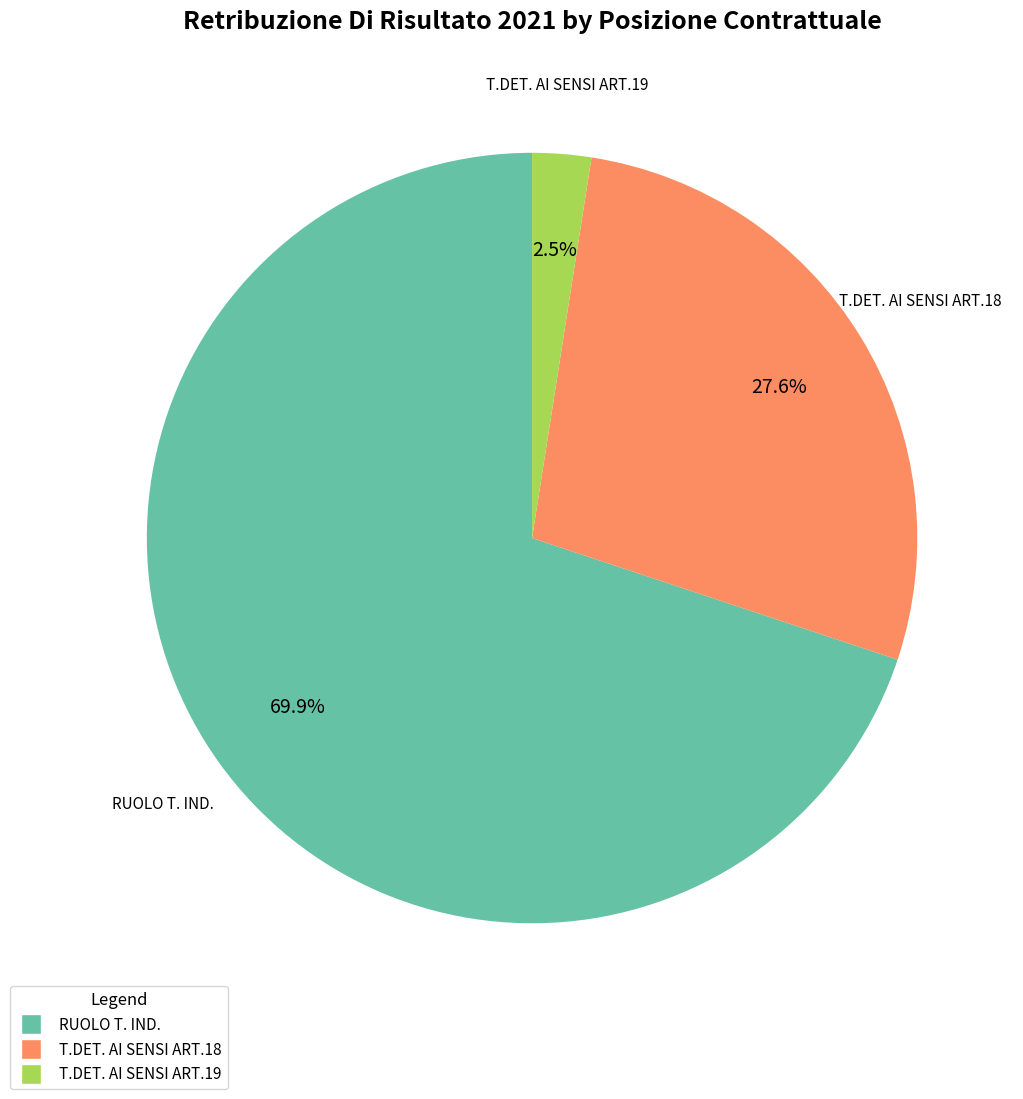

Which category accounts for the majority?

RUOLO T. IND.